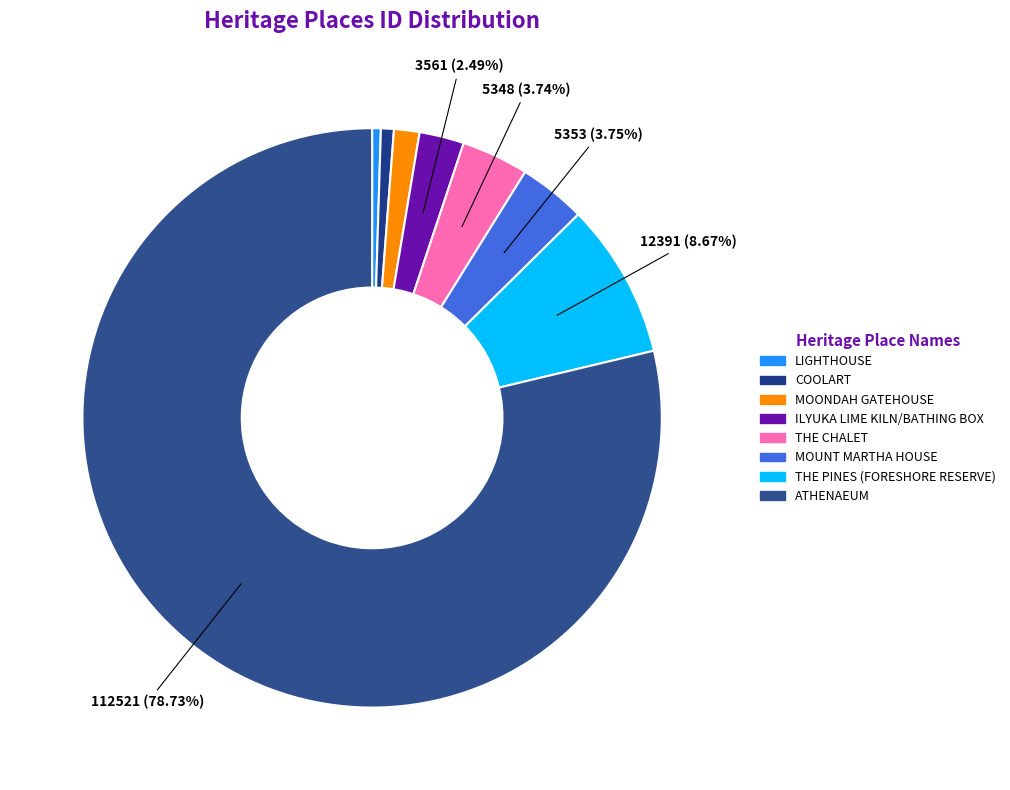

How many segments does this pie chart have?

8